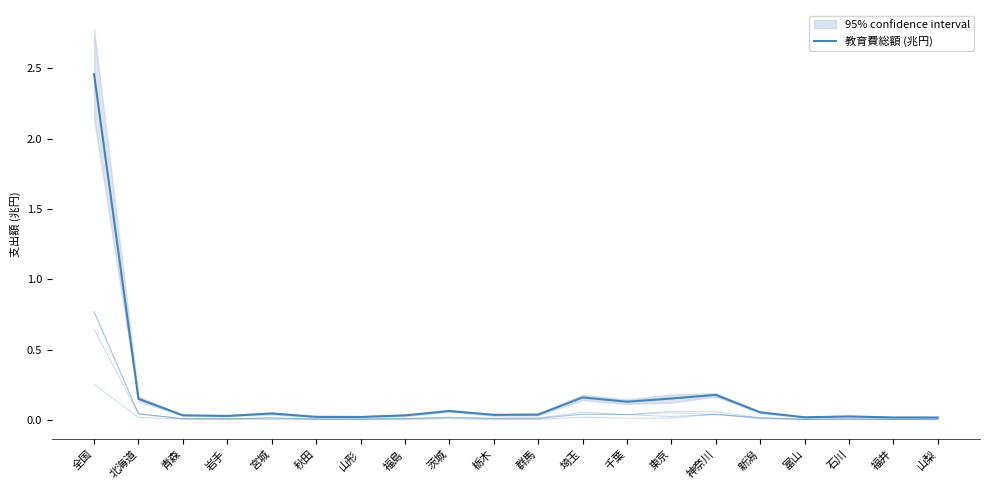

What is the value of the 教育費総額 (兆円) point at the 2nd from the left?

0.1